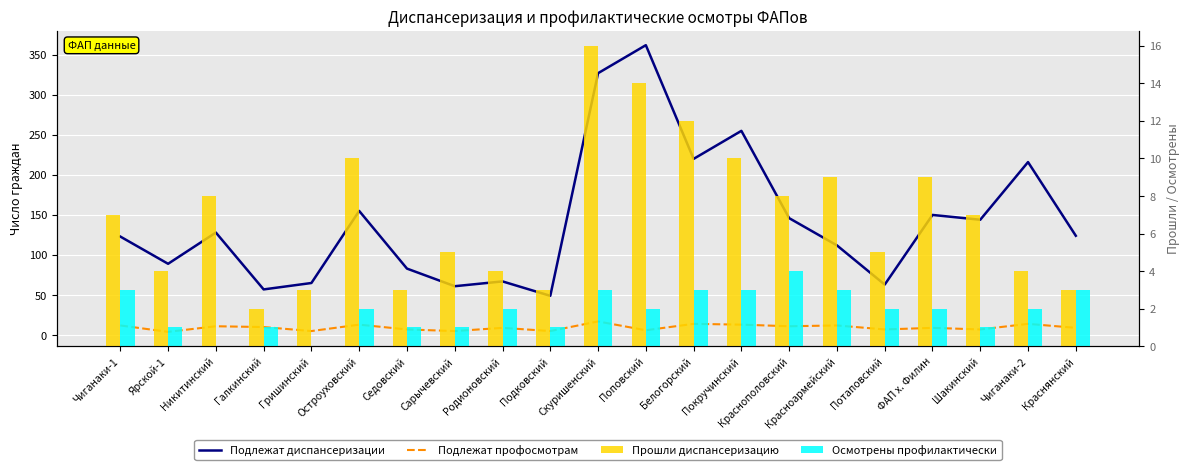

Reading left to right, what are all the values shown in this chart?

Подлежат диспансеризации: Чиганаки-1=123	Ярской-1=89	Никитинский=128	Галкинский=57	Гришинский=65	Остроуховский=155	Седовский=83	Сарычевский=61	Родионовский=67	Подковский=49	Скуришенский=327	Поповский=362	Белогорский=220	Покручинский=255	Краснополовский=146	Красноармейский=112	Потаповский=63	ФАП х. Филин=150	Шакинский=144	Чиганаки-2=216	Краснянский=124
Подлежат профосмотрам: Чиганаки-1=12	Ярской-1=4	Никитинский=11	Галкинский=10	Гришинский=5	Остроуховский=13	Седовский=7	Сарычевский=5	Родионовский=9	Подковский=5	Скуришенский=17	Поповский=6	Белогорский=14	Покручинский=13	Краснополовский=11	Красноармейский=12	Потаповский=7	ФАП х. Филин=9	Шакинский=7	Чиганаки-2=14	Краснянский=9
Прошли диспансеризацию: Чиганаки-1=7	Ярской-1=4	Никитинский=8	Галкинский=2	Гришинский=3	Остроуховский=10	Седовский=3	Сарычевский=5	Родионовский=4	Подковский=3	Скуришенский=16	Поповский=14	Белогорский=12	Покручинский=10	Краснополовский=8	Красноармейский=9	Потаповский=5	ФАП х. Филин=9	Шакинский=7	Чиганаки-2=4	Краснянский=3
Осмотрены профилактически: Чиганаки-1=3	Ярской-1=1	Никитинский=0	Галкинский=1	Гришинский=0	Остроуховский=2	Седовский=1	Сарычевский=1	Родионовский=2	Подковский=1	Скуришенский=3	Поповский=2	Белогорский=3	Покручинский=3	Краснополовский=4	Красноармейский=3	Потаповский=2	ФАП х. Филин=2	Шакинский=1	Чиганаки-2=2	Краснянский=3